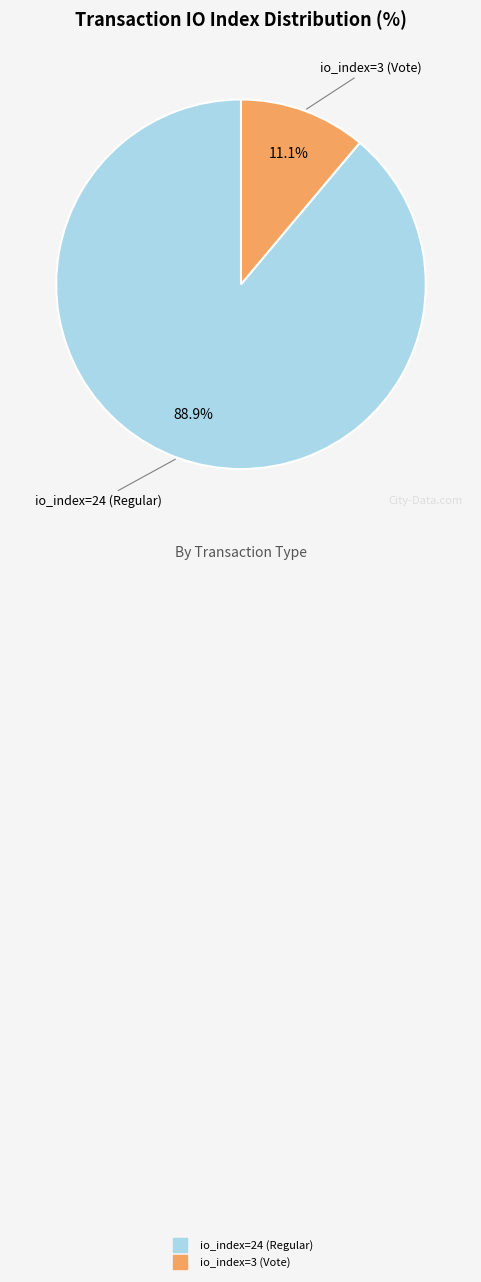

The io_index=3 (Vote) slice represents 11% of the pie. True or false?

True